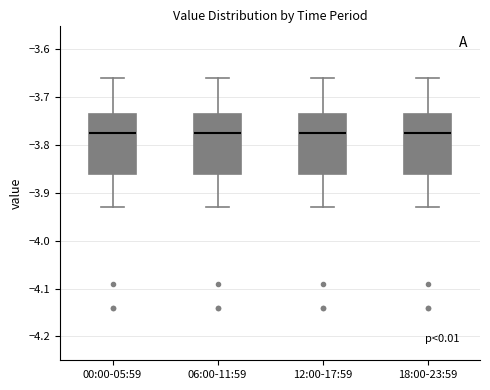

Where does the median line of the box for 06:00-11:59 sit on the y-axis? The values are not printed on the chart, so give them approximately, as read against the axis.

-3.77